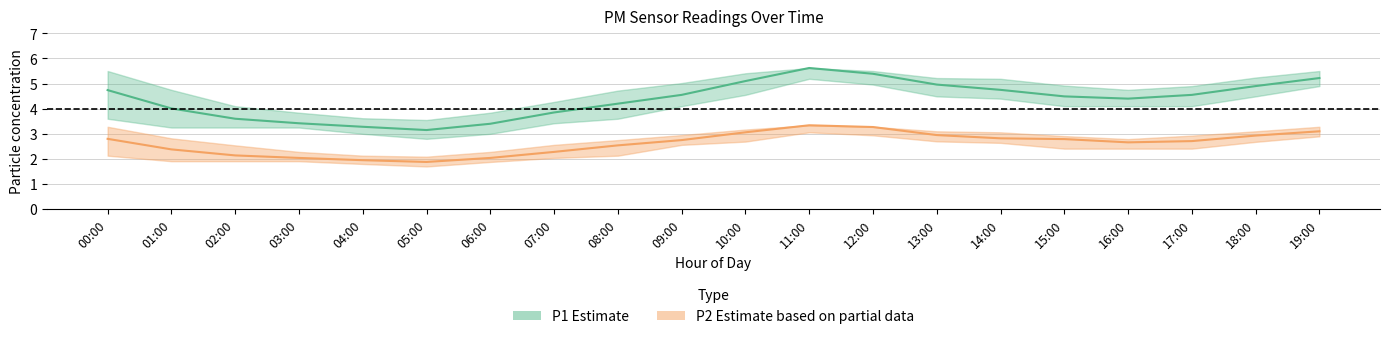

What is the difference between the maximum and second lowest values in the P2_lower series?

1.3